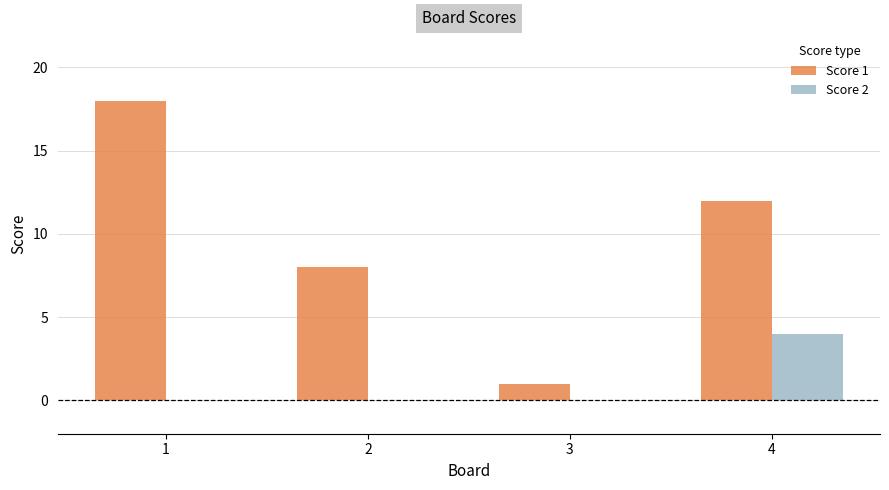

Which label corresponds to the largest value in the chart?

1